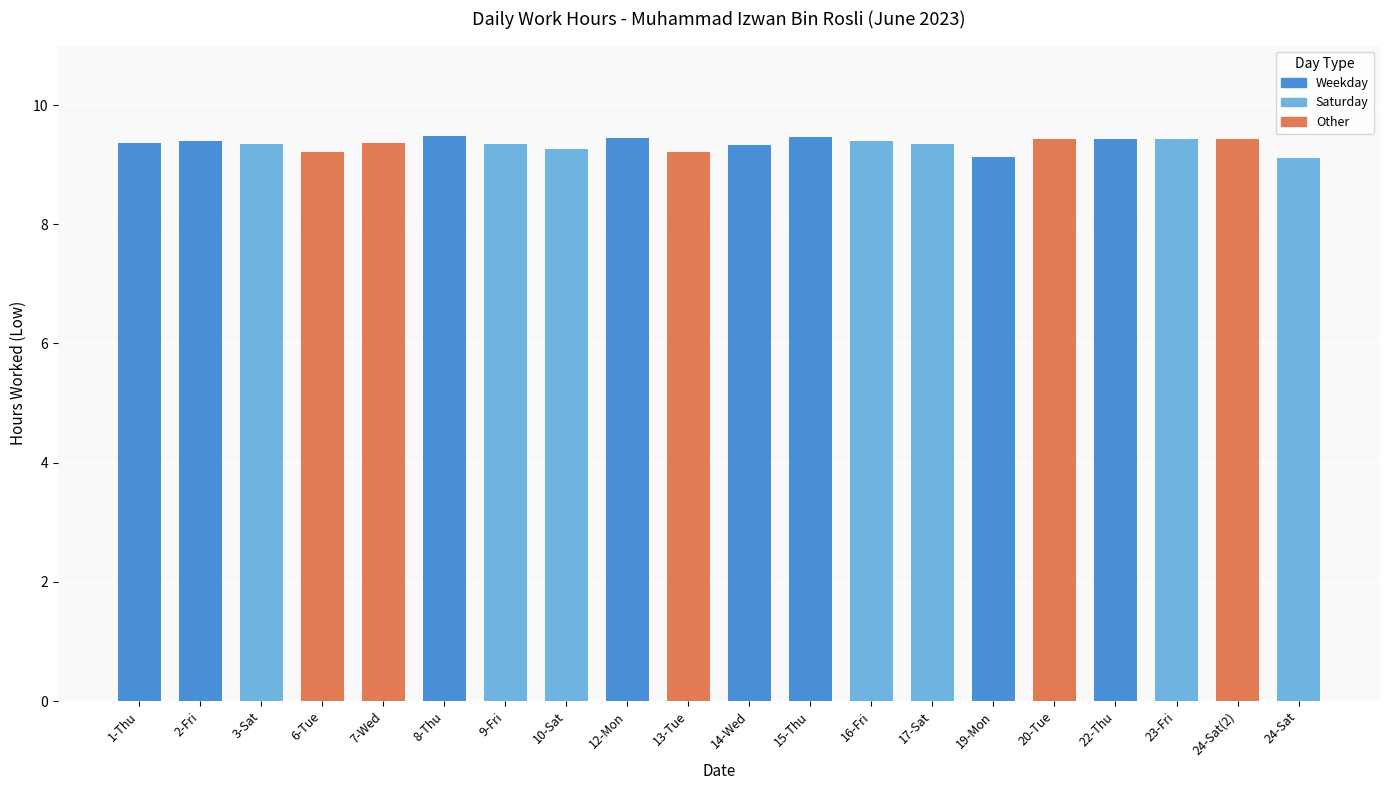

What is the value of the 17th bar from the left?

9.4